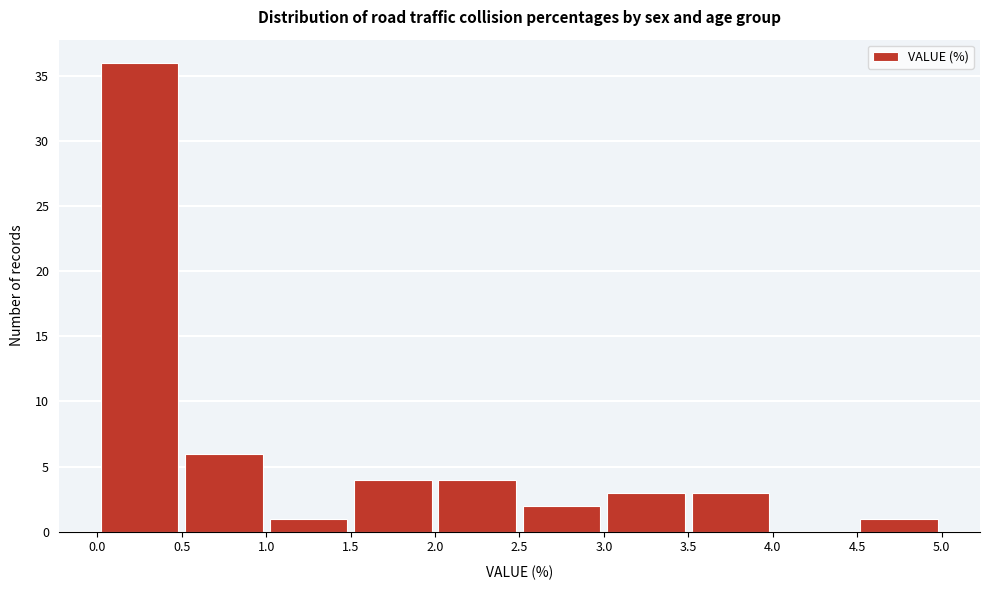

Over which range of the x-axis is the bar tallest?

0.0 to 0.5